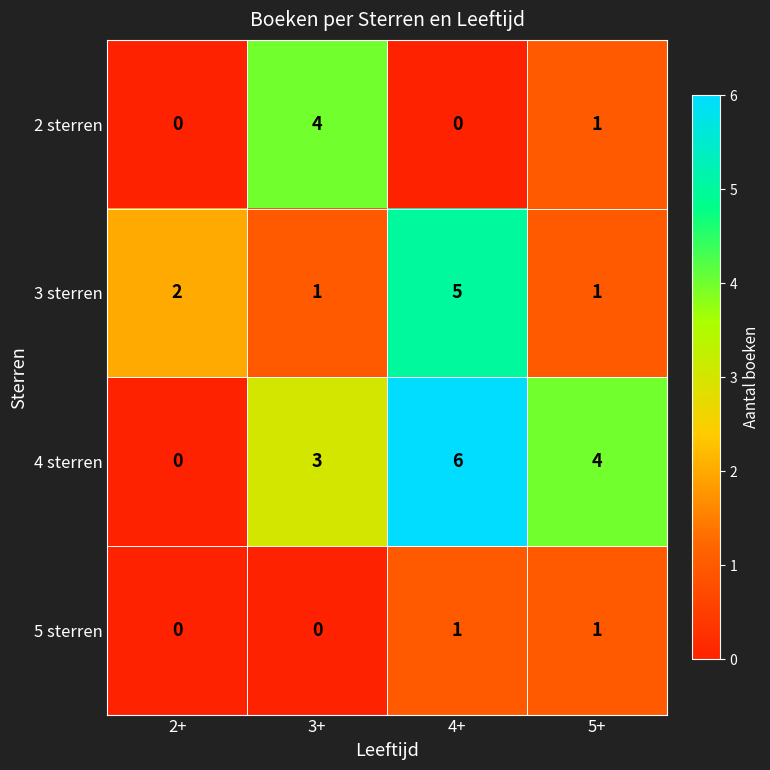

True or false: 2 sterren has a value of 2 at 2+.

False